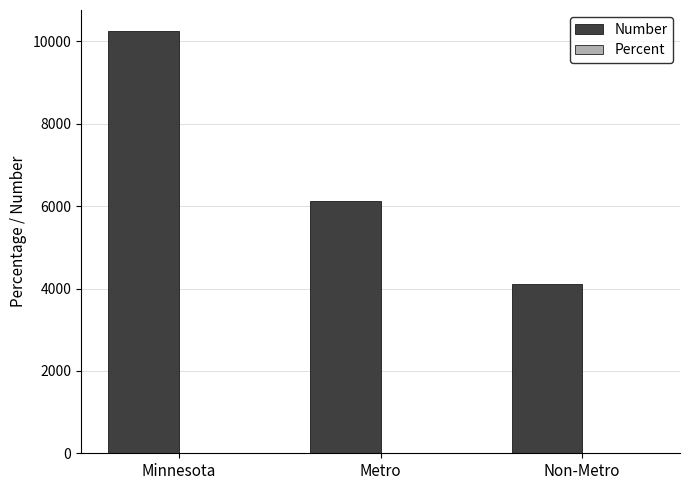

At which category does the chart reach its peak across all series?

Minnesota